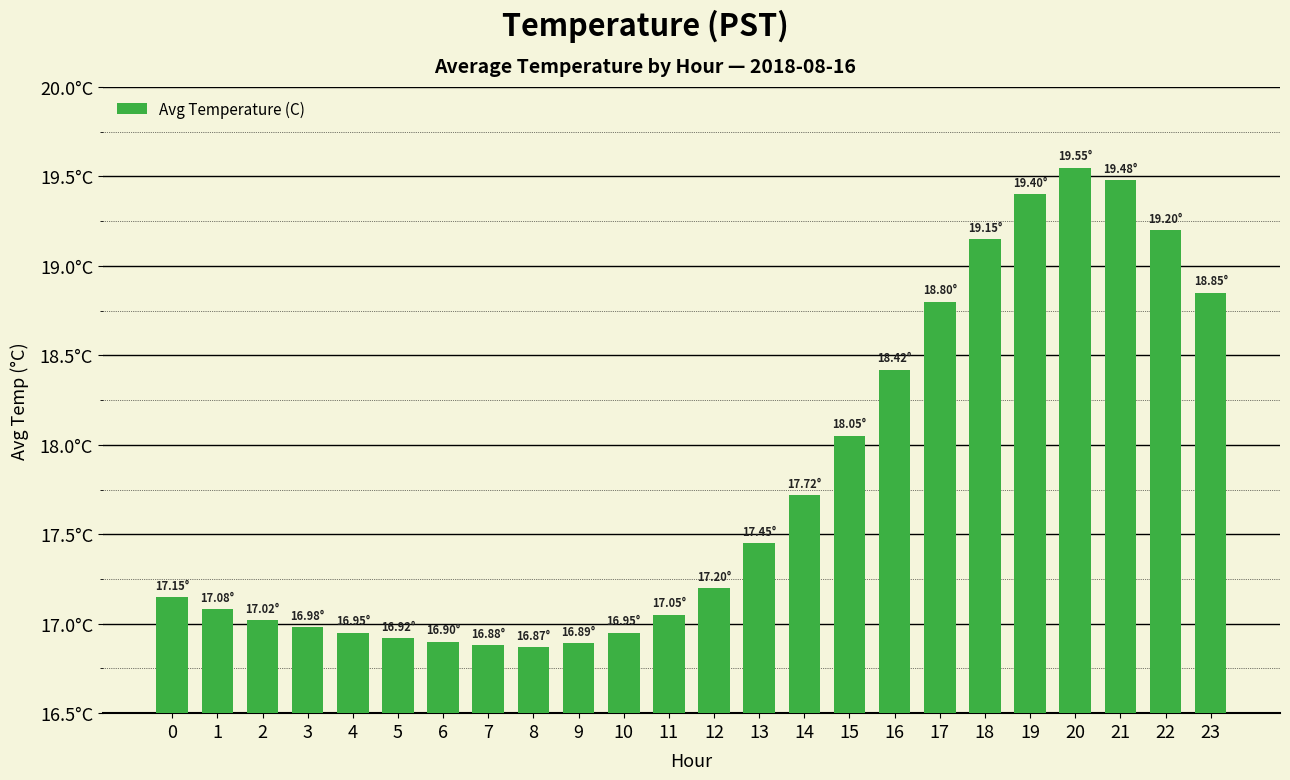

Is it true that the value at 17 is 18.8?

True